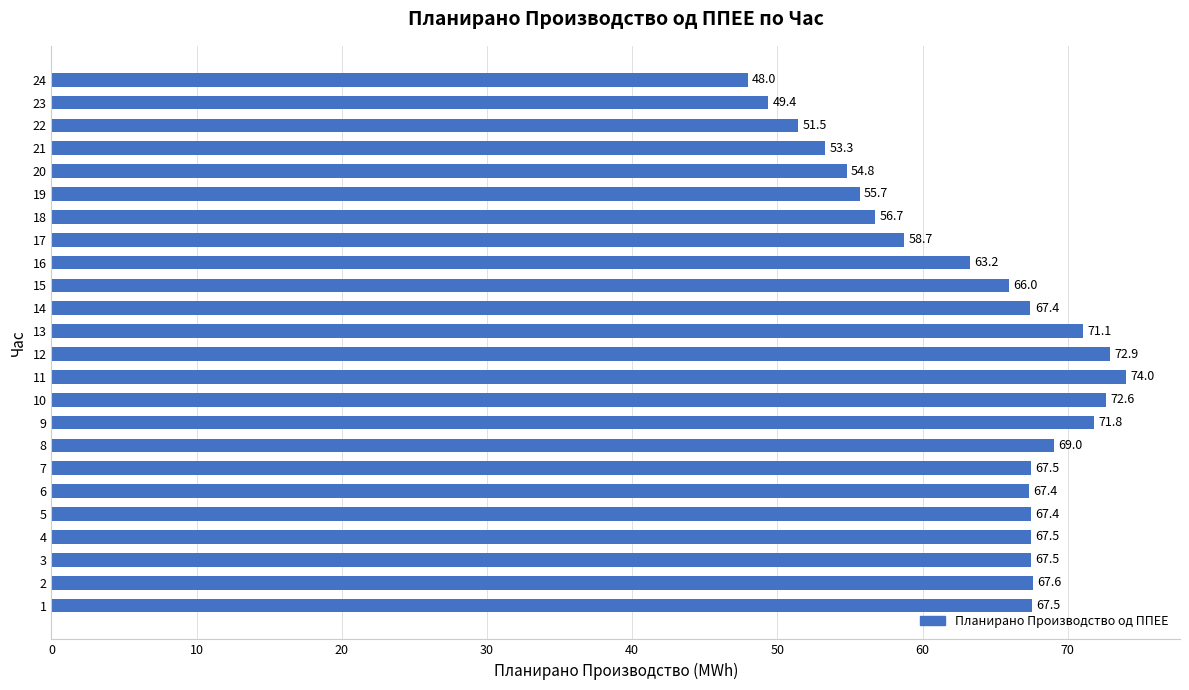

How many values are below 67?

10